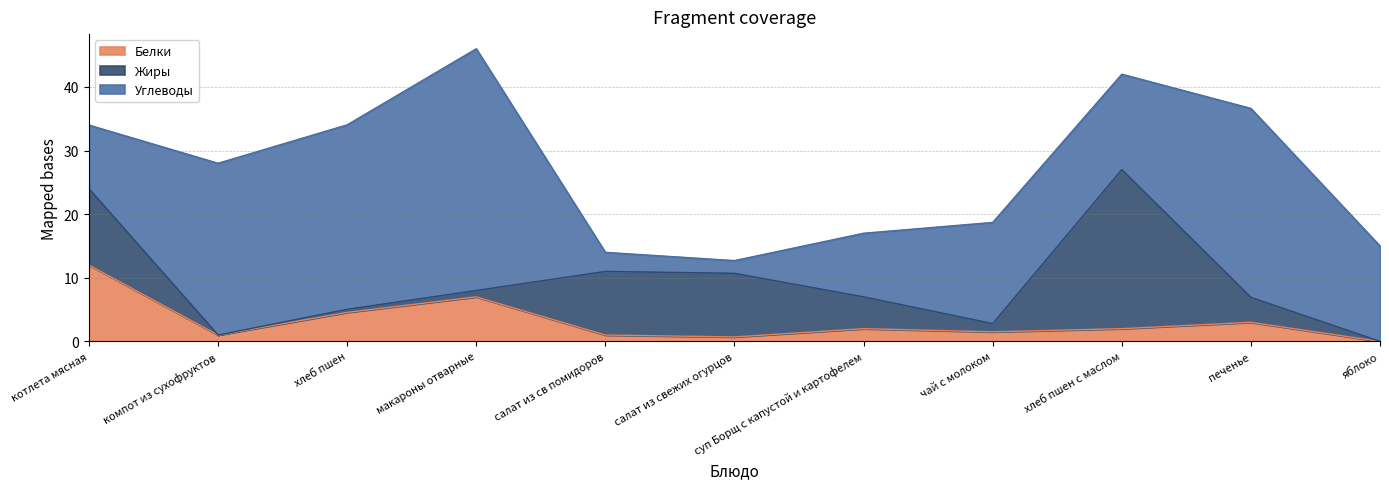

What is the maximum value for Белки?

12.0